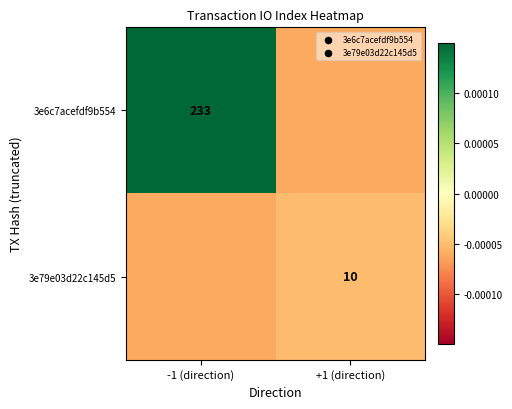

At which category is the sum across all series the highest?

-1 (direction)